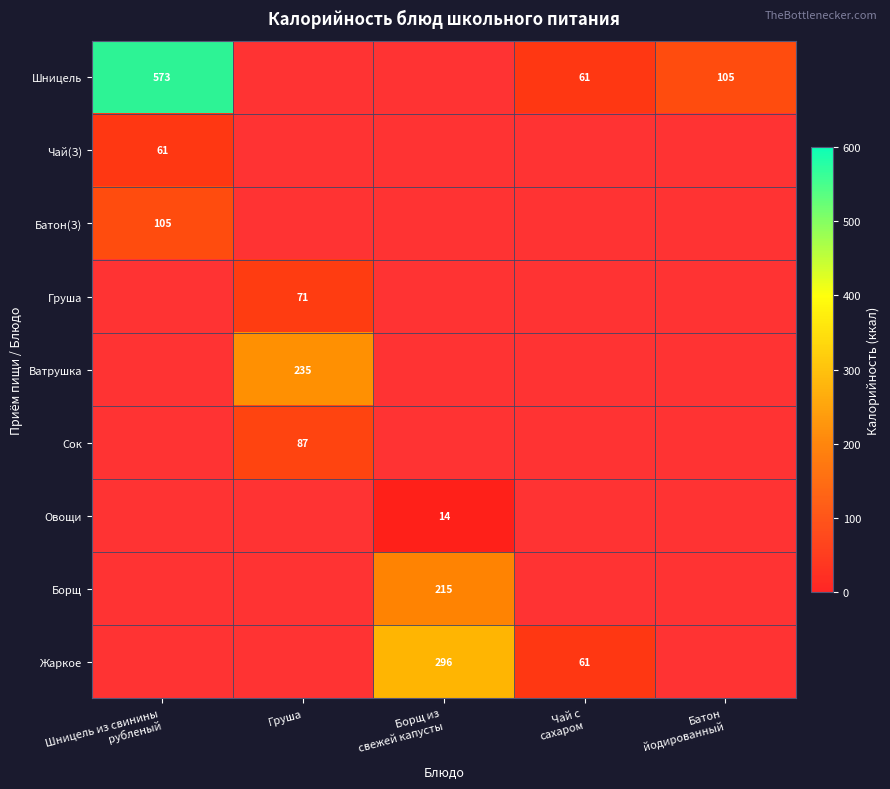

The Овощи series shows 14.0 at Борщ из свежей капусты. True or false?

True